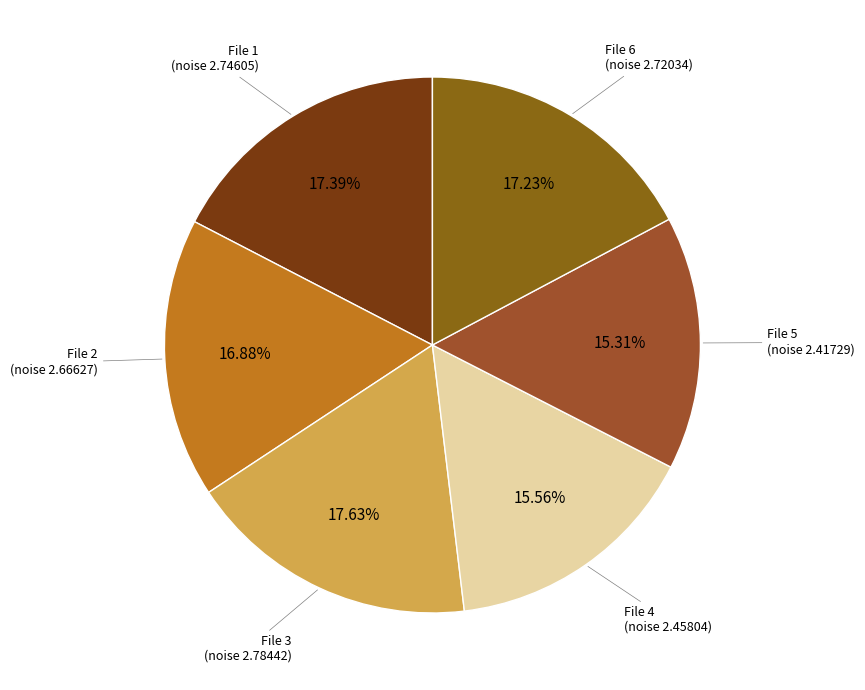

To the nearest percent, what is the difference between the largest and smallest slice percentages?

2%